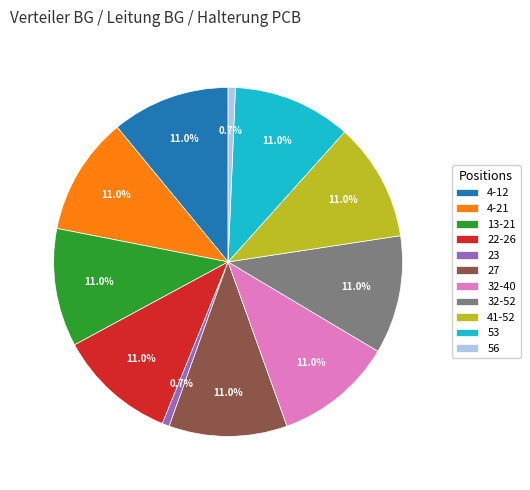

To the nearest percent, what is the difference between the largest and smallest slice percentages?

10%